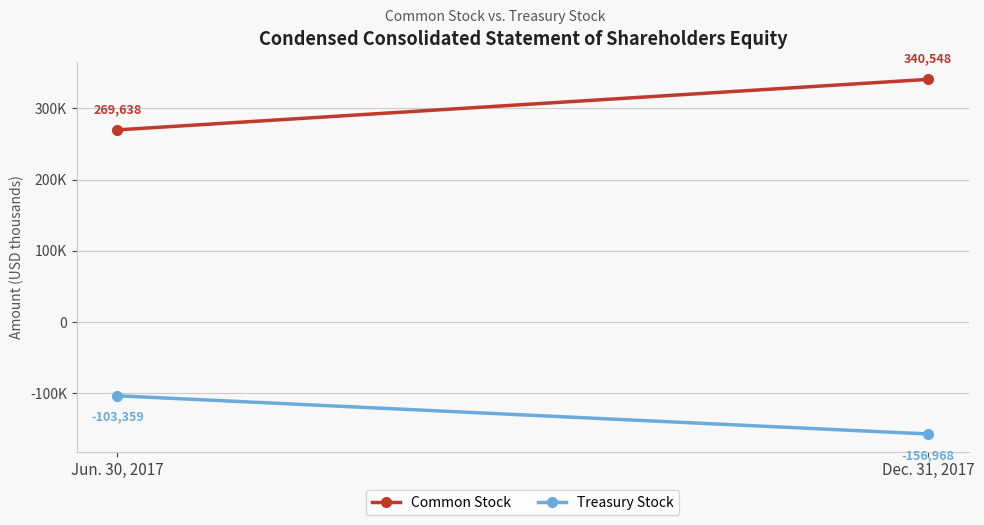

At how many categories does at least one series exceed -88946?

2